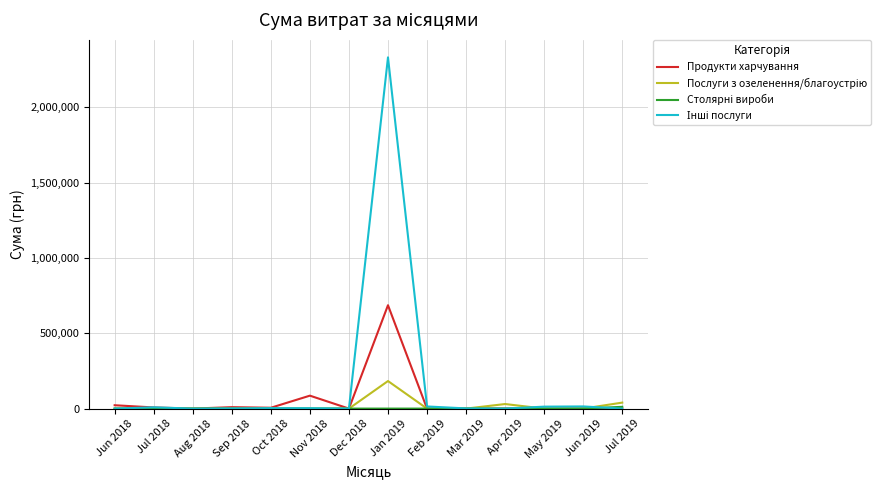

At which label is Продукти харчування closest to 342979?

Nov 2018